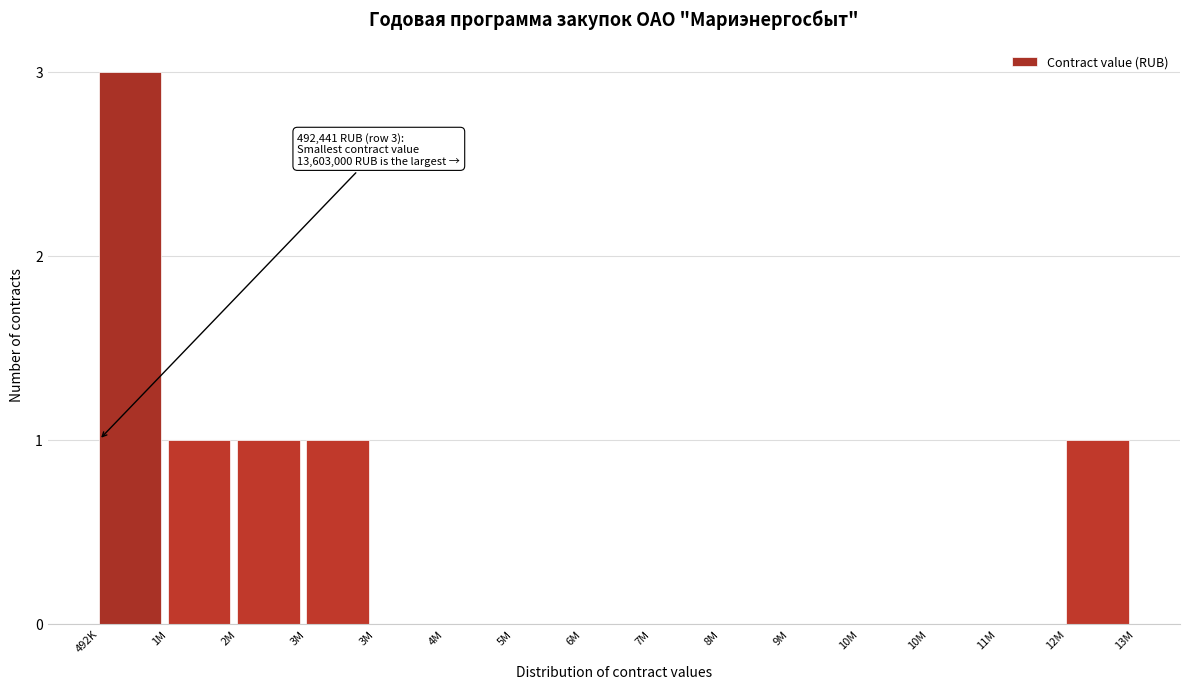

How many data points does each series have?

15